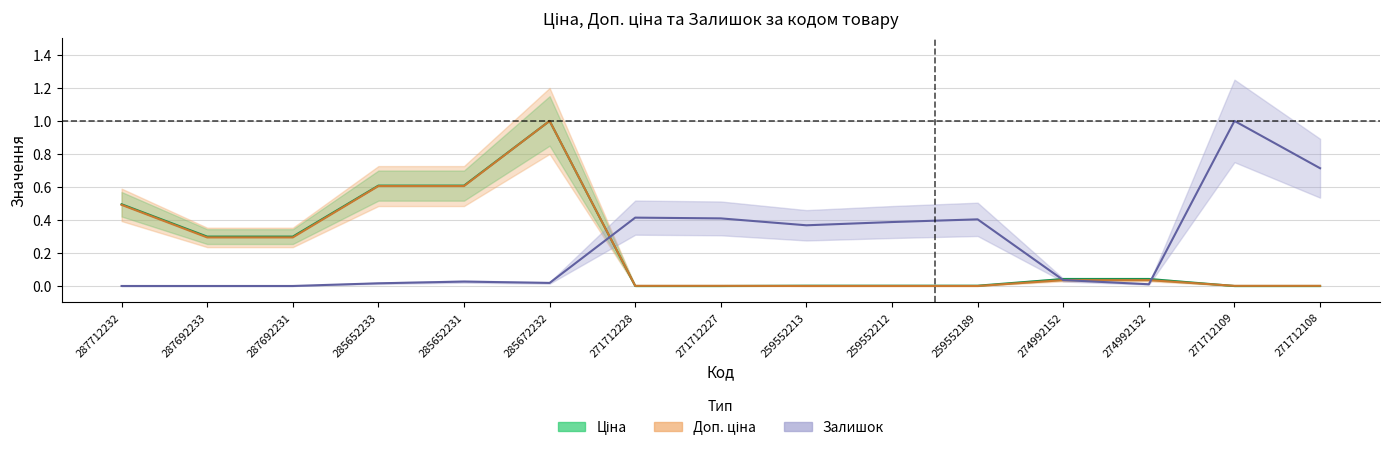

Does the chart have visible grid lines?

Yes